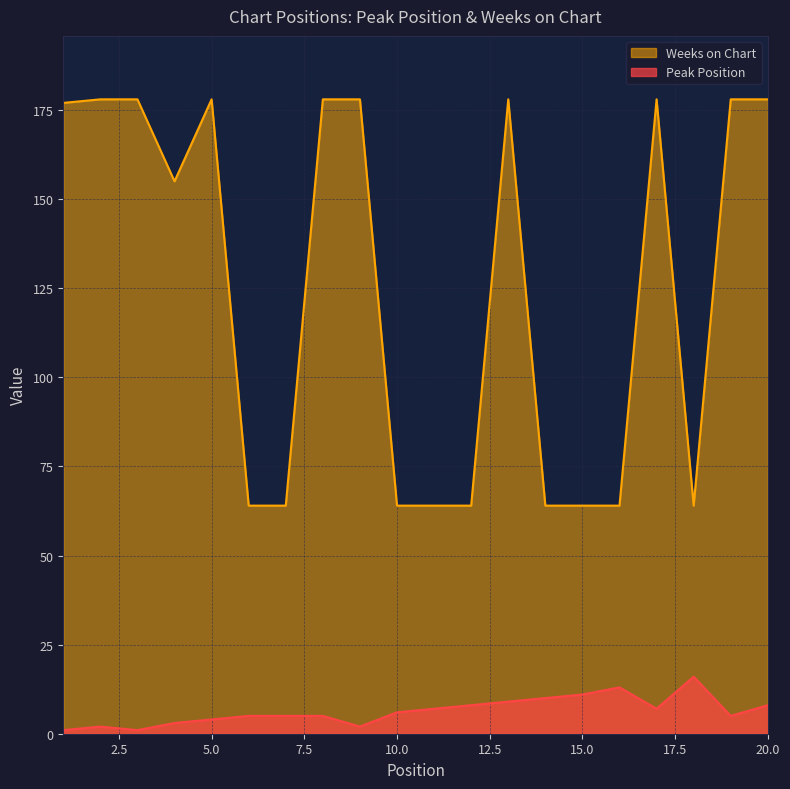

At which category is the sum across all series the highest?

13